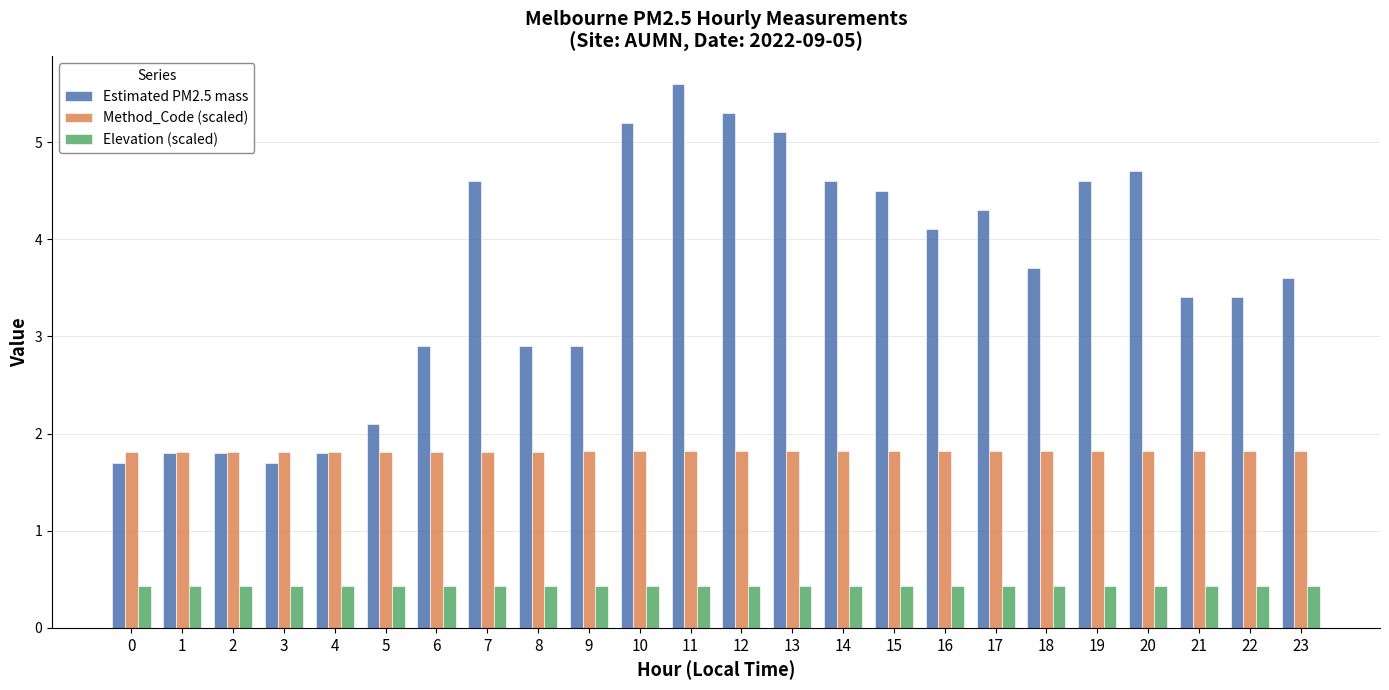

What is the value of the Estimated PM2.5 mass bar at the 24th from the left?

3.6